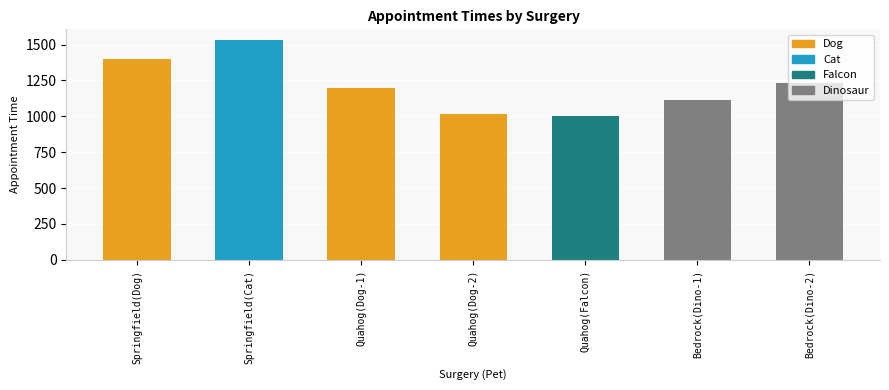

Reading left to right, extract all data points from this chart.

Springfield(Dog)=1400	Springfield(Cat)=1530	Quahog(Dog-1)=1200	Quahog(Dog-2)=1015	Quahog(Falcon)=1000	Bedrock(Dino-1)=1115	Bedrock(Dino-2)=1230